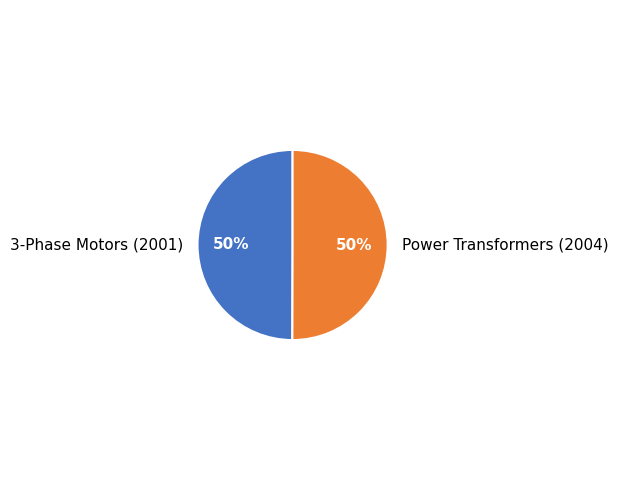

Is it true that 3-Phase Motors (2001) is 50% of the pie?

True